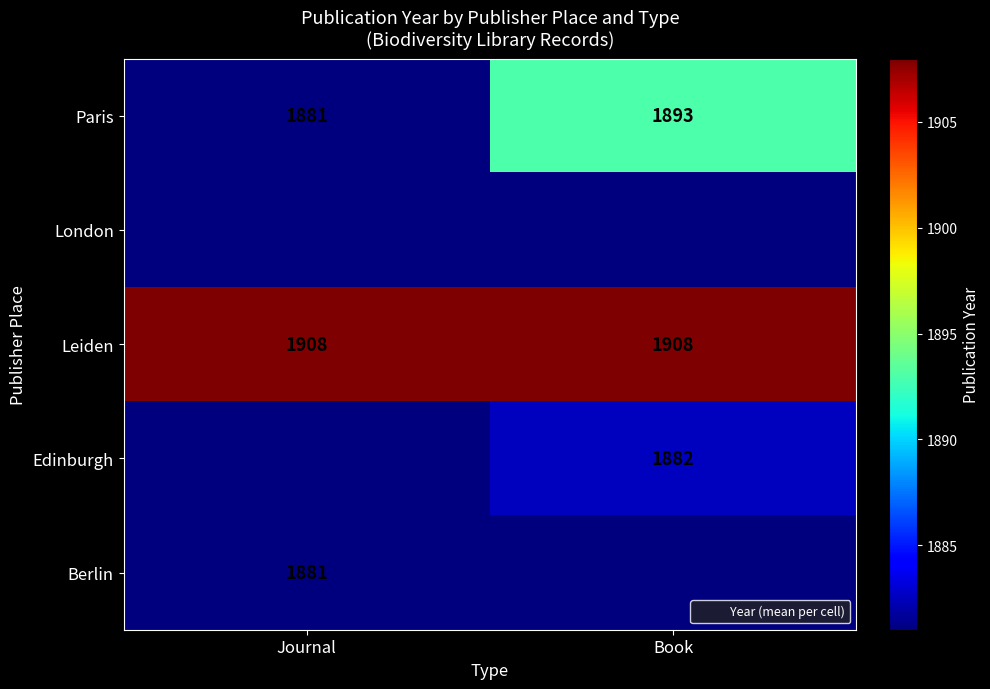

What is the sum of the Paris values at Journal and Book?

3774.0